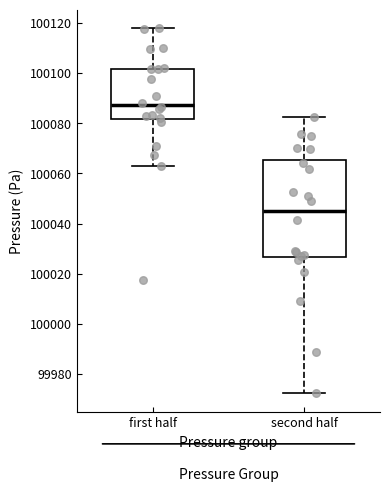

Reading left to right, transcribe this box plot: for each box, give where its median line is, the range the box spans, and where its two whiskers end, as read against the y-axis. The values are not printed on the chart, so give them approximately, as read against the axis.

first half: median 100088, box 100082 to 100102, whiskers 100064 to 100118
second half: median 100046, box 100026 to 100066, whiskers 99972 to 100082